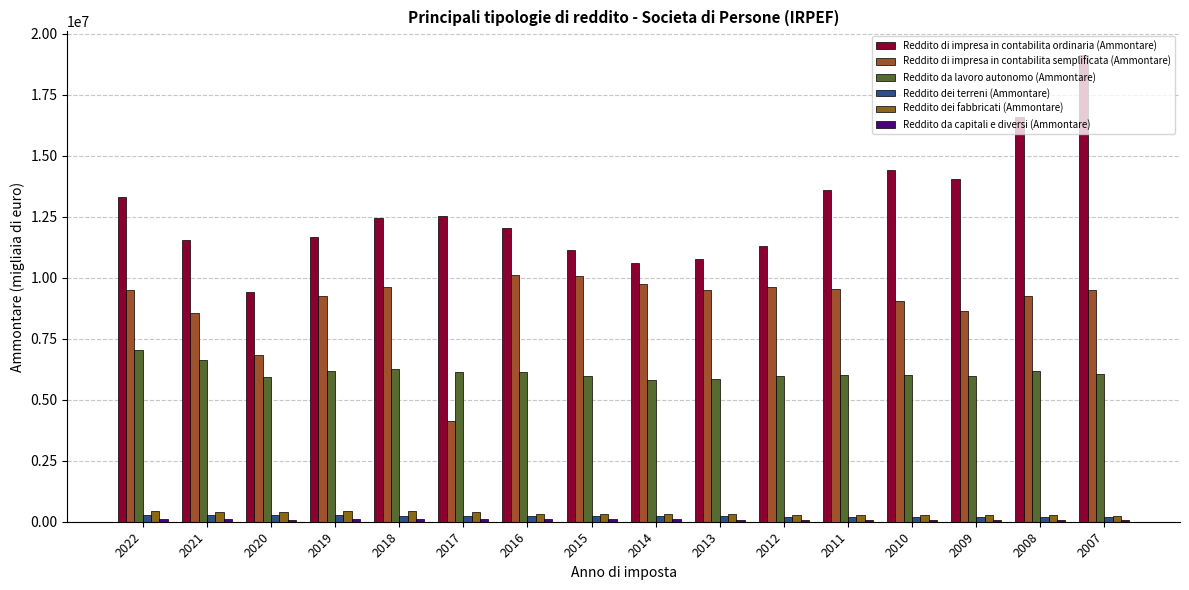

What is the value of the Reddito da lavoro autonomo (Ammontare) bar at the 12th from the left?

6024399.9